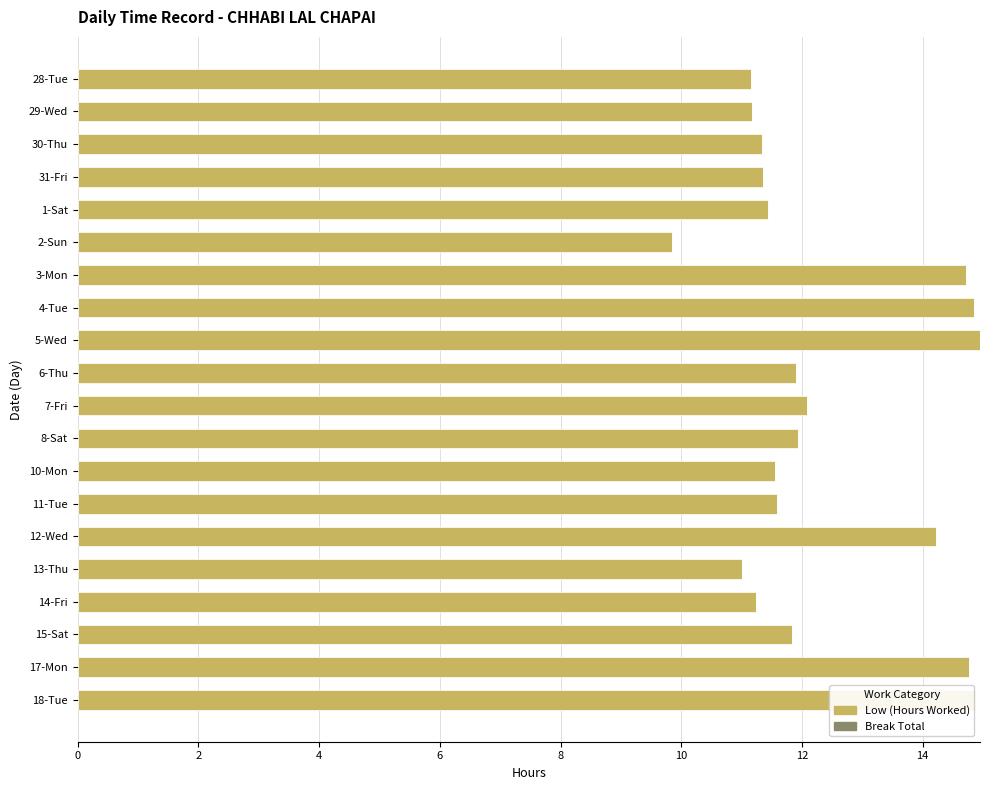

What is the average value?

12.4